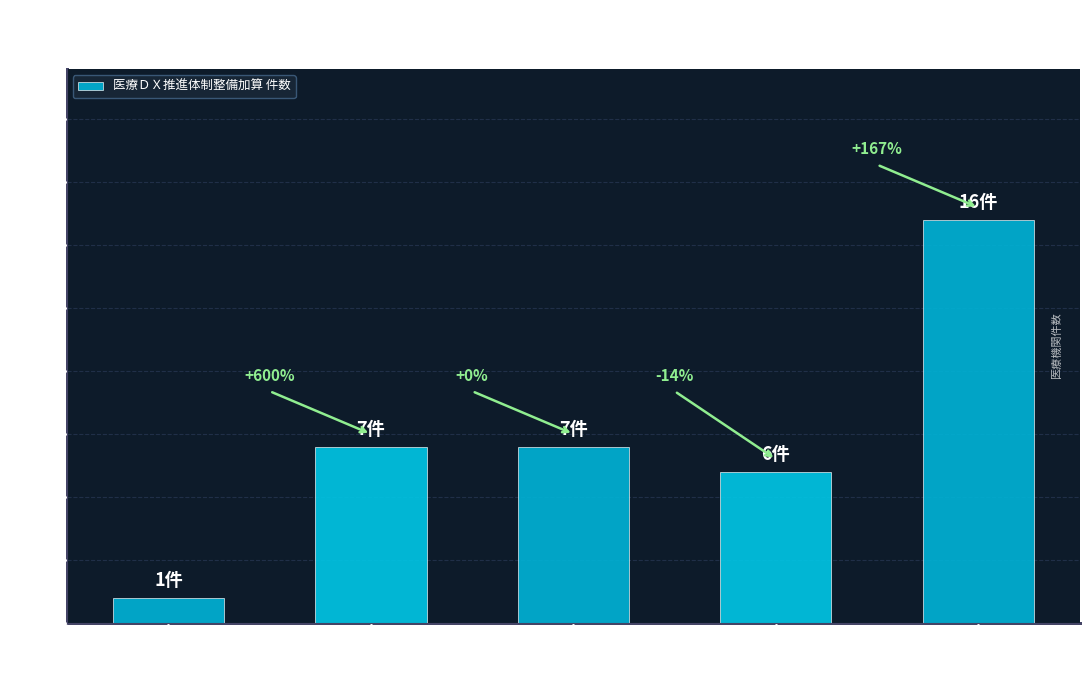

How many bars are there in total?

5